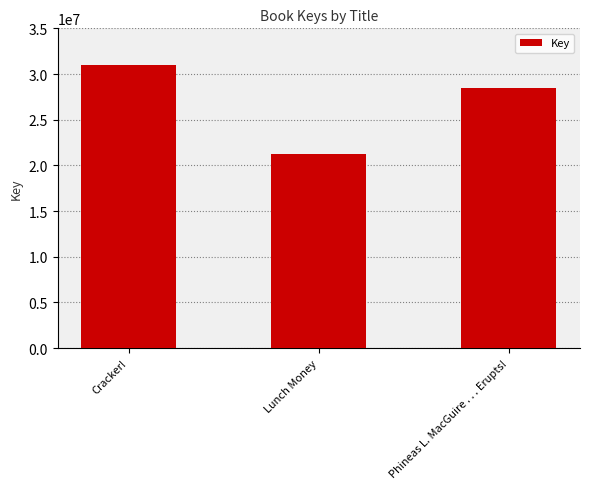

What is the value of the 2nd bar from the left?

21302725